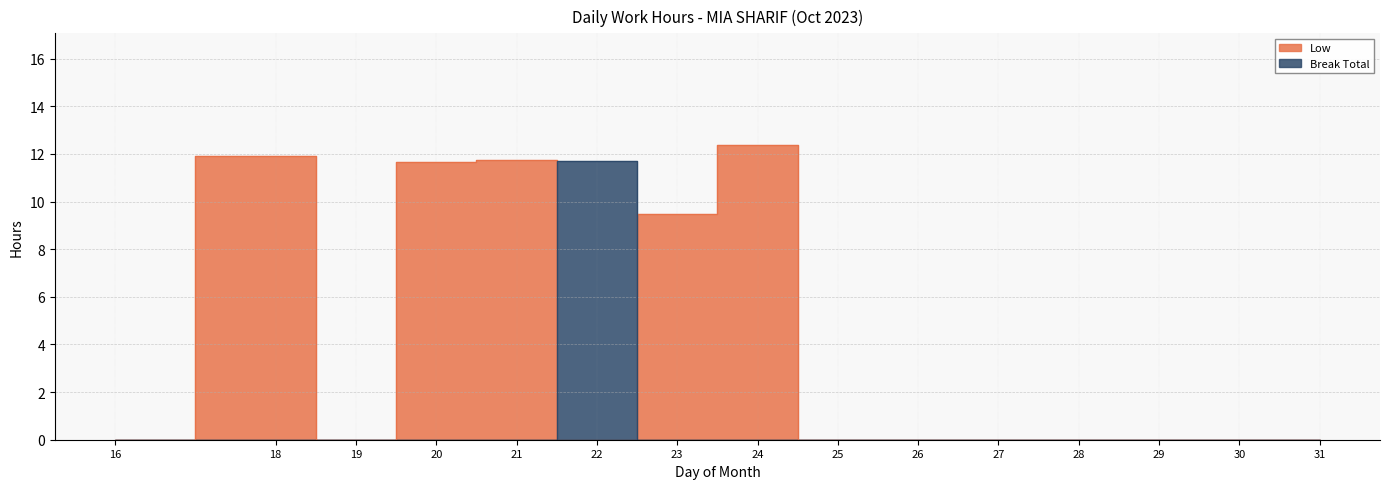

Reading left to right, what are all the values shown in this chart?

Low: 0.0	11.9	0.0	11.7	11.8	0.0	9.5	12.4	0.0	0.0	0.0	0.0	0.0	0.0	0.0
Break Total: 0.0	0.0	0.0	0.0	0.0	11.7	0.0	0.0	0.0	0.0	0.0	0.0	0.0	0.0	0.0